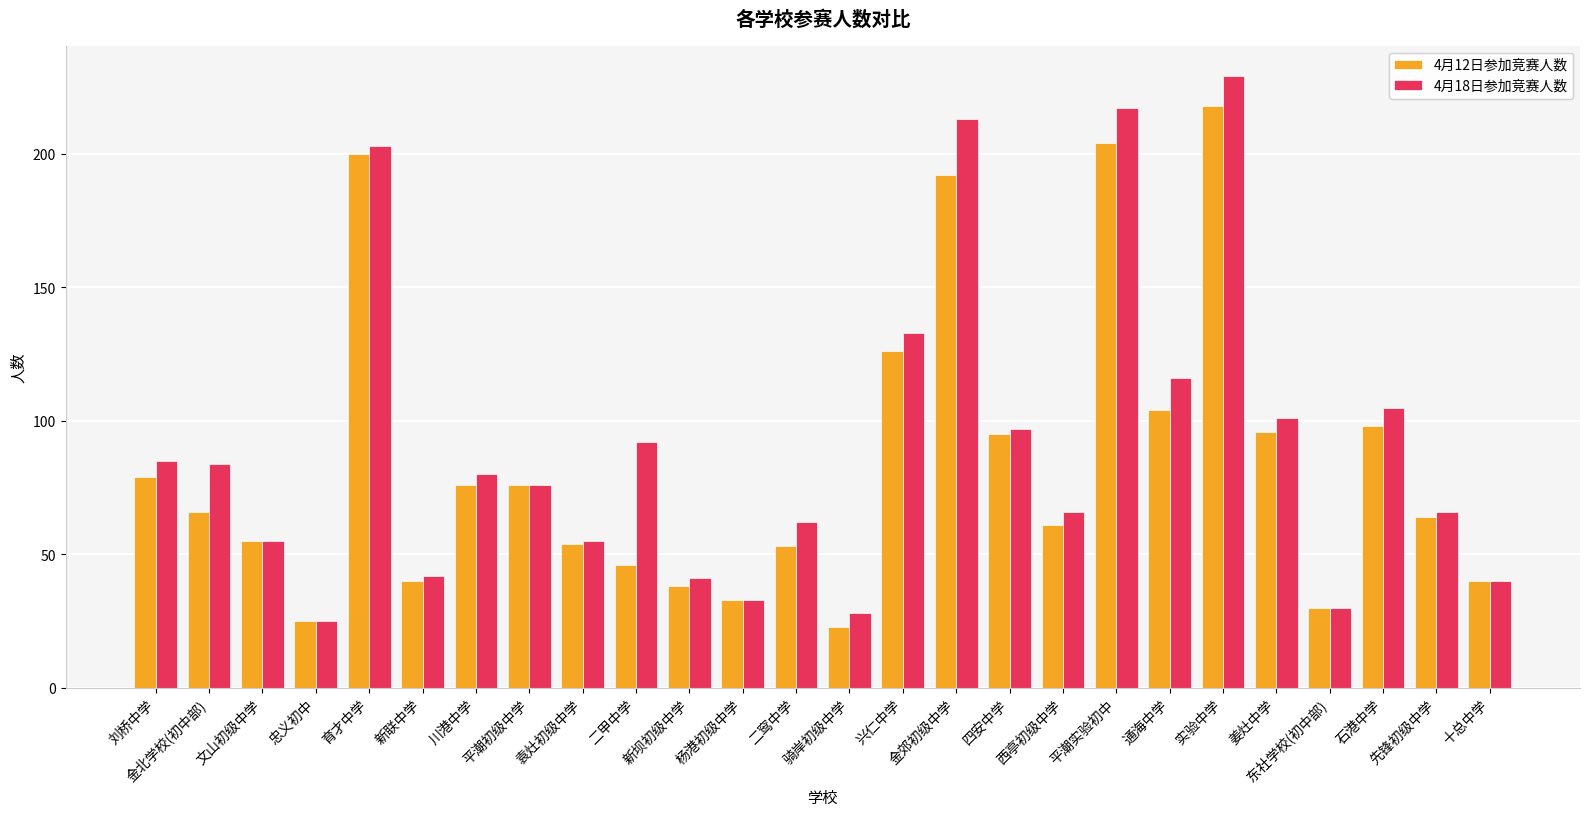

What is the difference between the maximum and minimum values in the 4月18日参加竞赛人数 series?

204